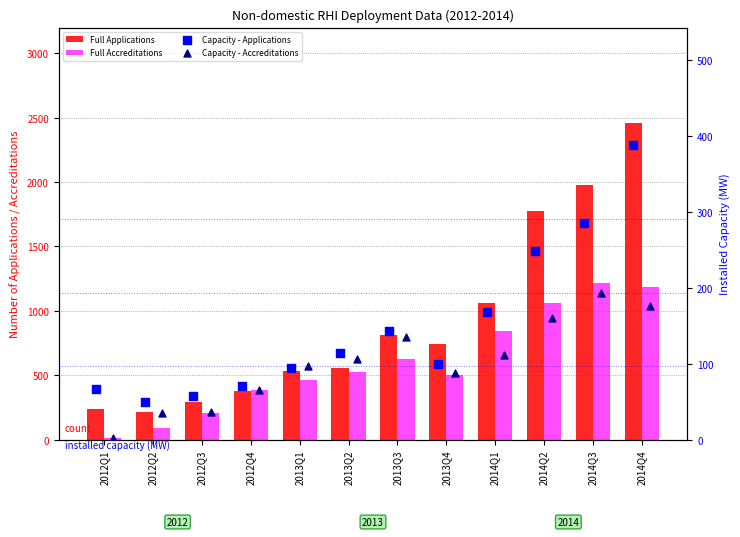

Which series has the largest Y range (max minus min)?

Full Applications